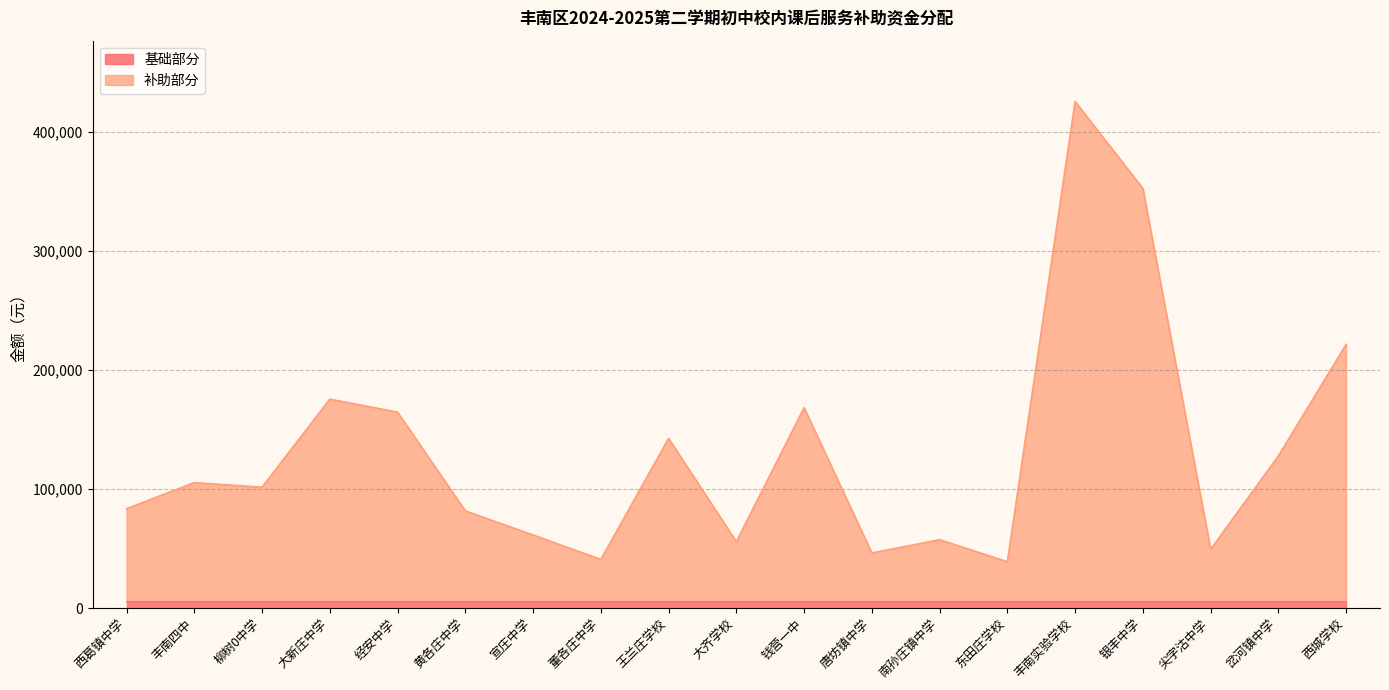

List the labels in order of value, smallest first.

东田庄学校, 董各庄中学, 唐坊镇中学, 尖字沽中学, 大齐学校, 南孙庄镇中学, 宣庄中学, 黄各庄中学, 西葛镇中学, 柳树0中学, 丰南四中, 岔河镇中学, 王兰庄学校, 经安中学, 钱营一中, 大新庄中学, 西城学校, 银丰中学, 丰南实验学校